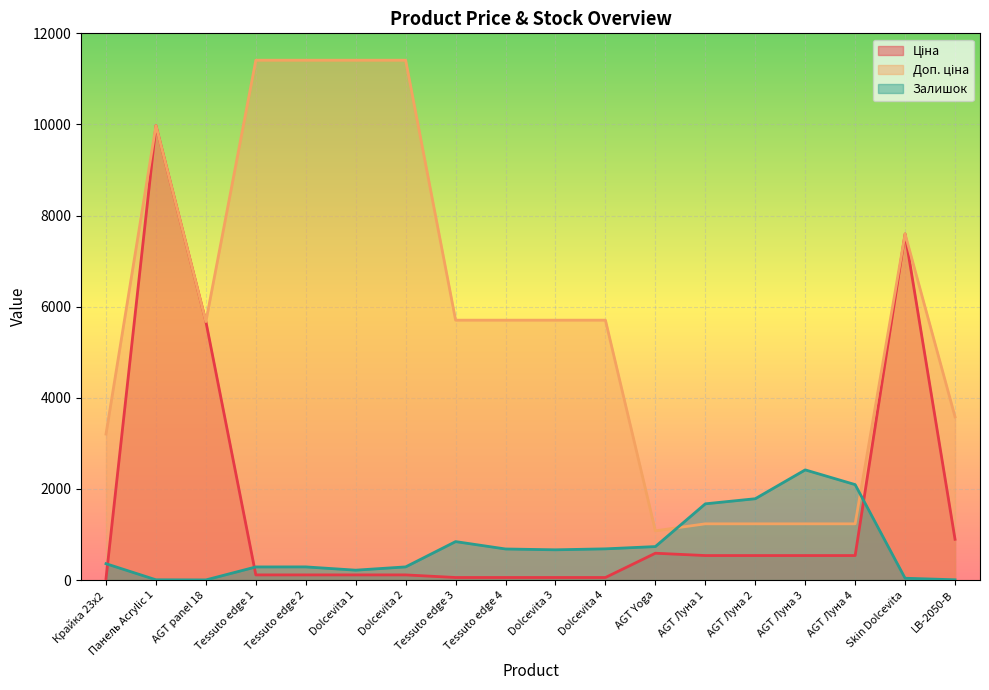

At which category is the sum across all series the highest?

Панель Acrylic 1